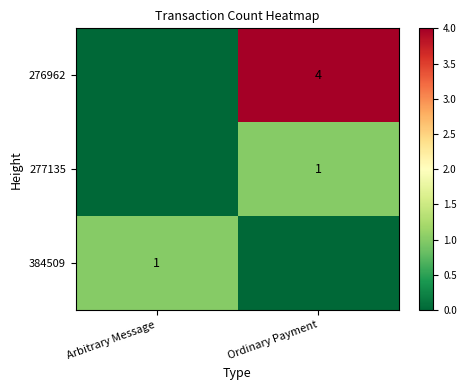

Which category has the lowest value in the 276962 series?

Arbitrary Message